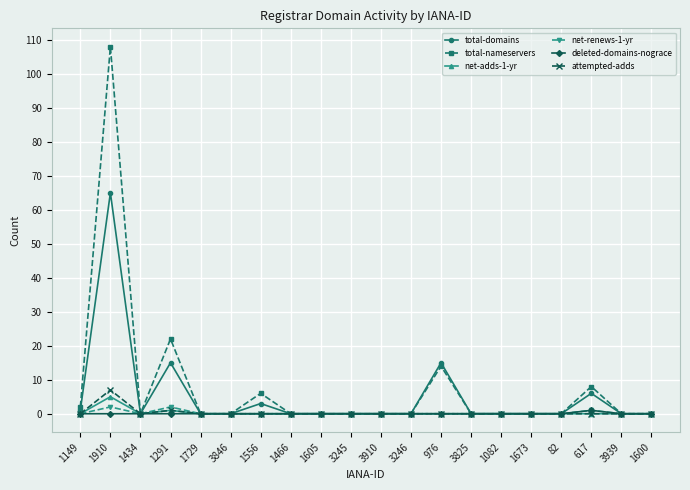

Which series has the largest range (max minus min)?

total-nameservers